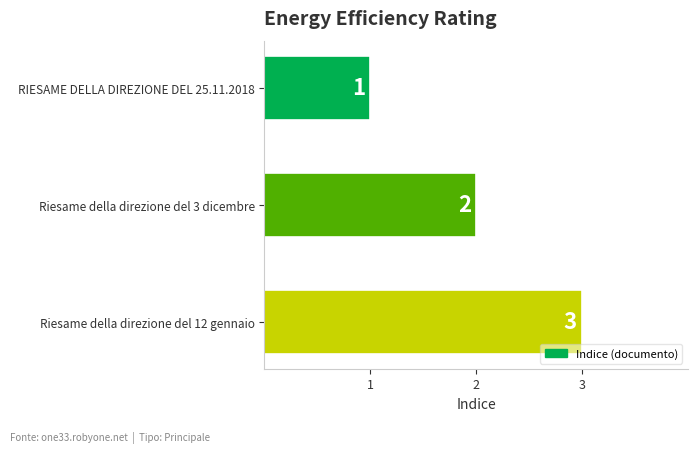

What position from the top is RIESAME DELLA DIREZIONE DEL 25.11.2018?

1